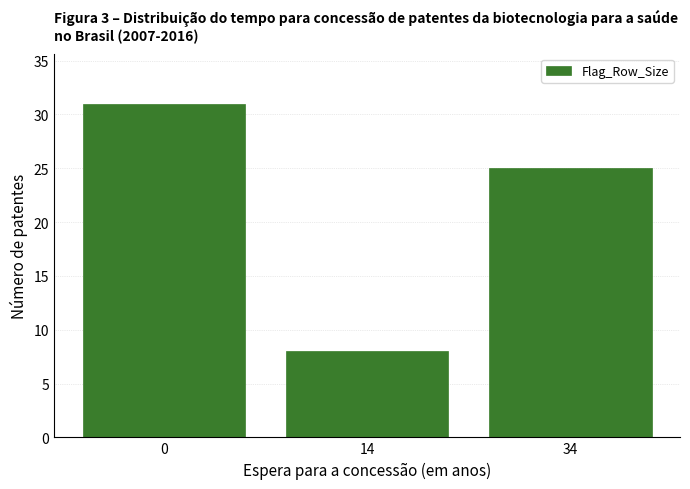

Reading left to right, what are all the values shown in this chart?

0=31	14=8	34=25